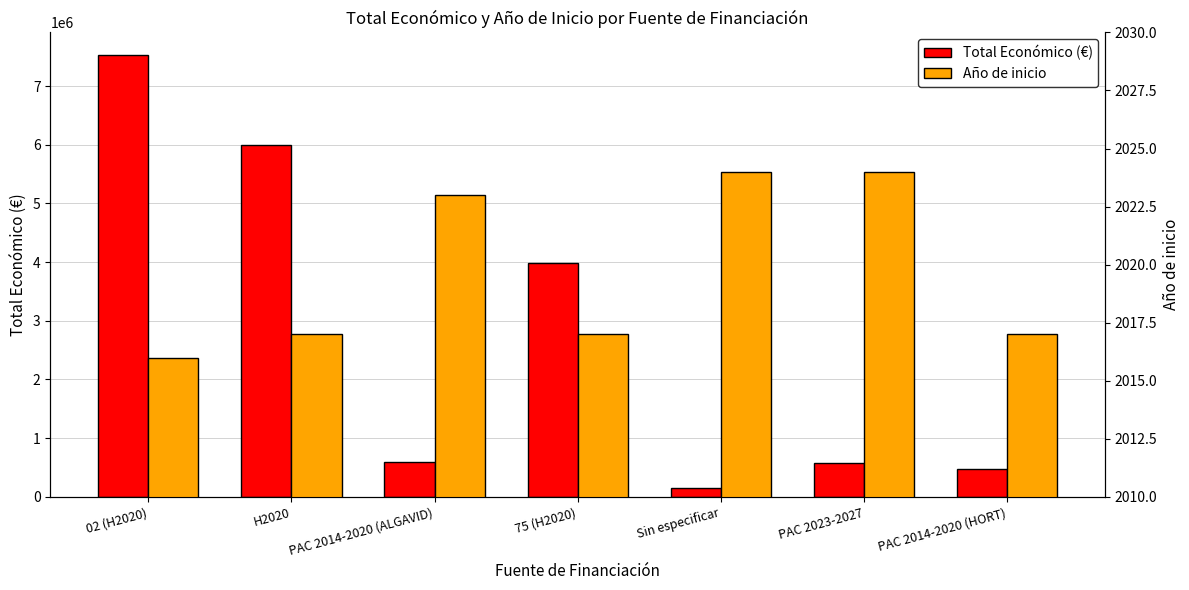

What is the difference between the highest and lowest values at PAC 2023-2027?

581199